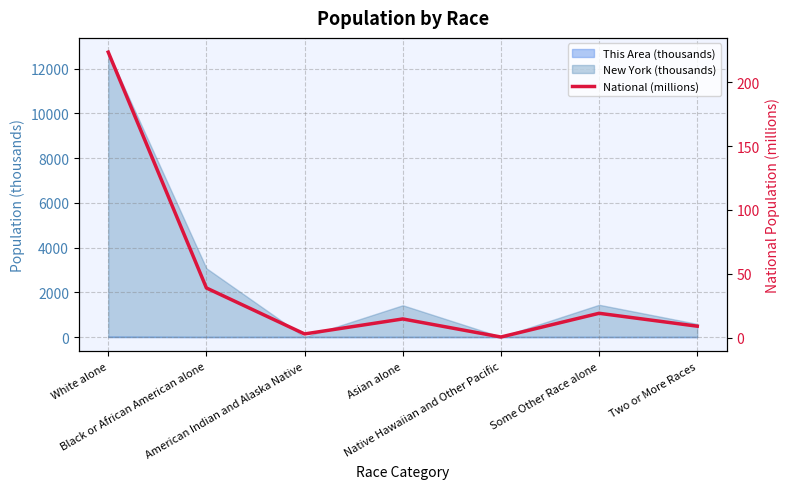

Count the number of values greater than 14.

4